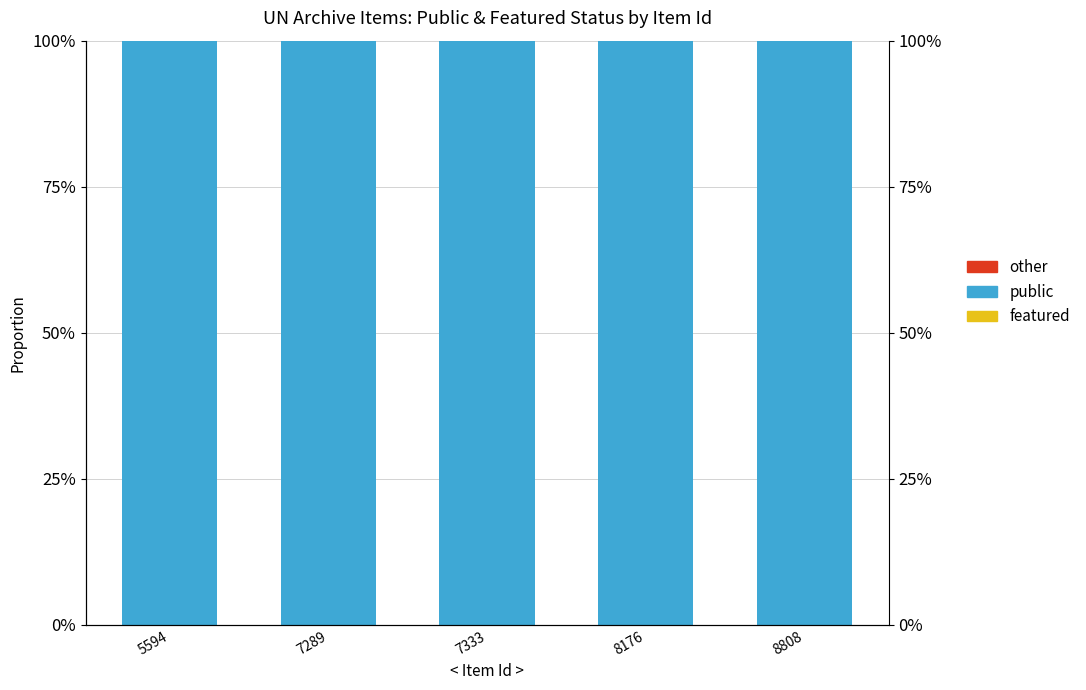

How many groups of bars are there?

5